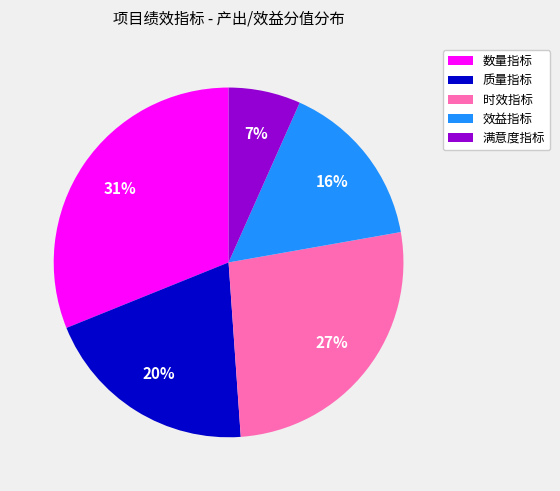

Do 数量指标 and 时效指标 together represent more than half of the pie?

Yes